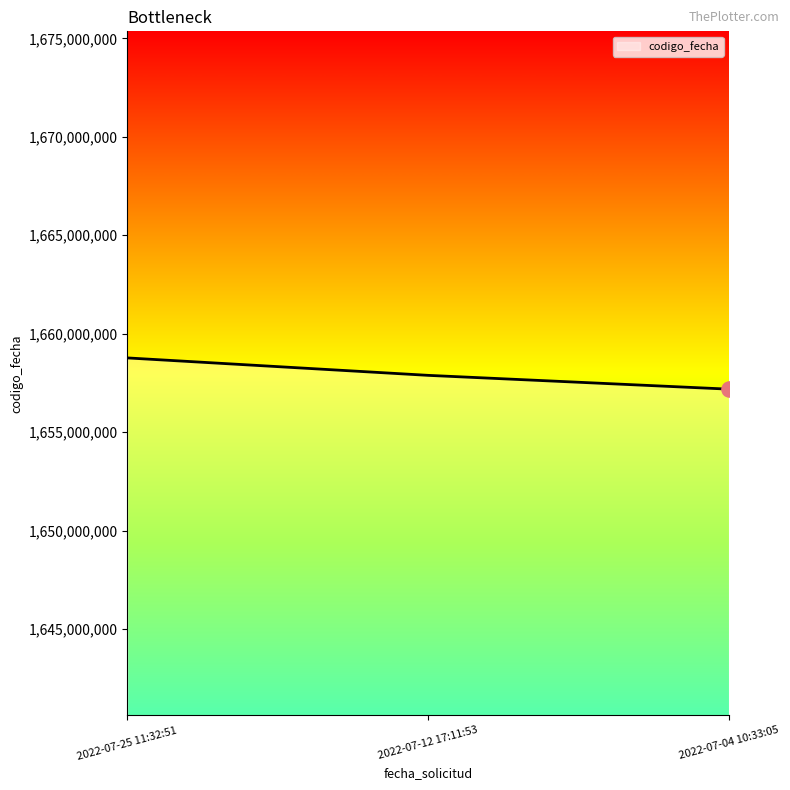

What is the change in value from 2022-07-25 11:32:51 to 2022-07-12 17:11:53?

-885934